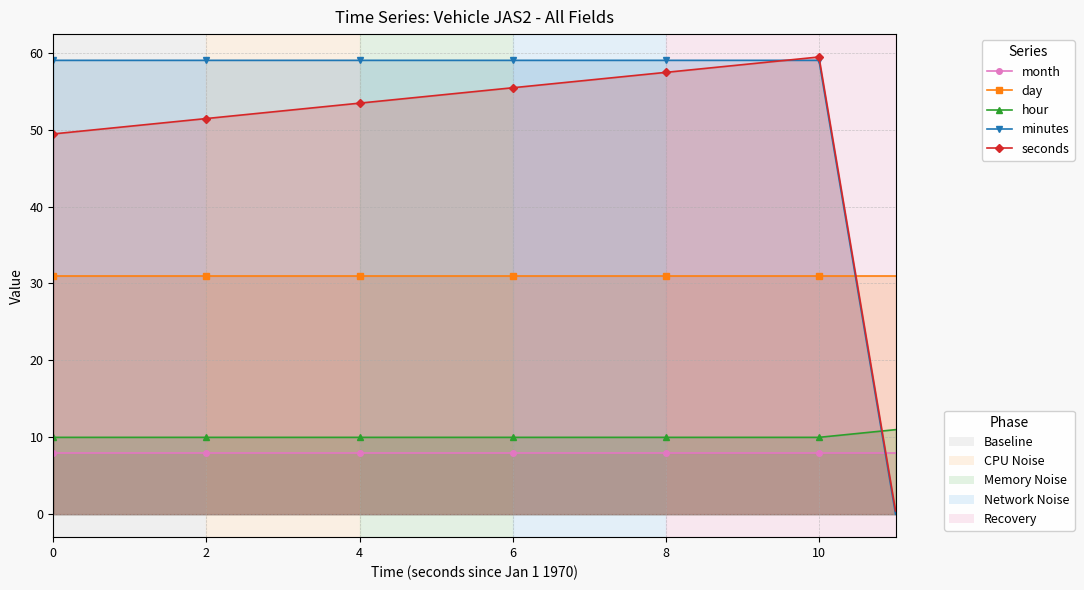

The minutes series shows 59.0 at 7. True or false?

True